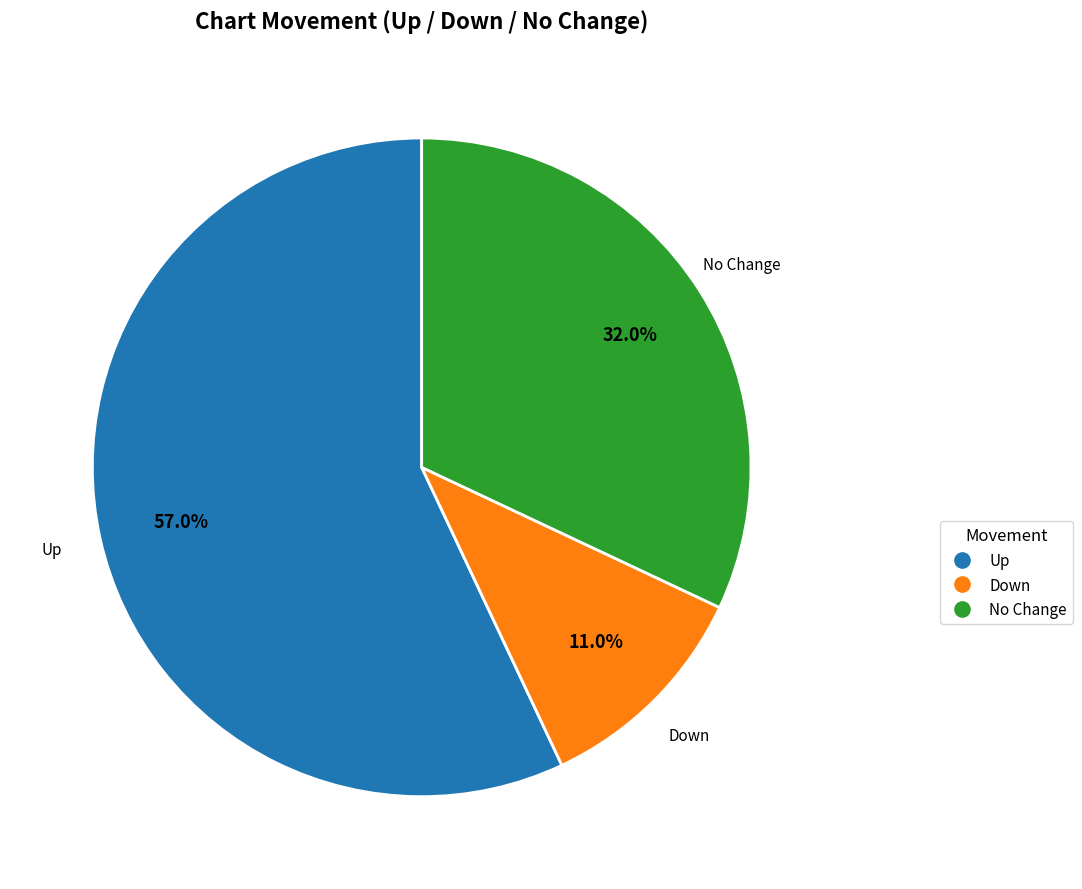

Is there a majority slice in this chart?

Yes